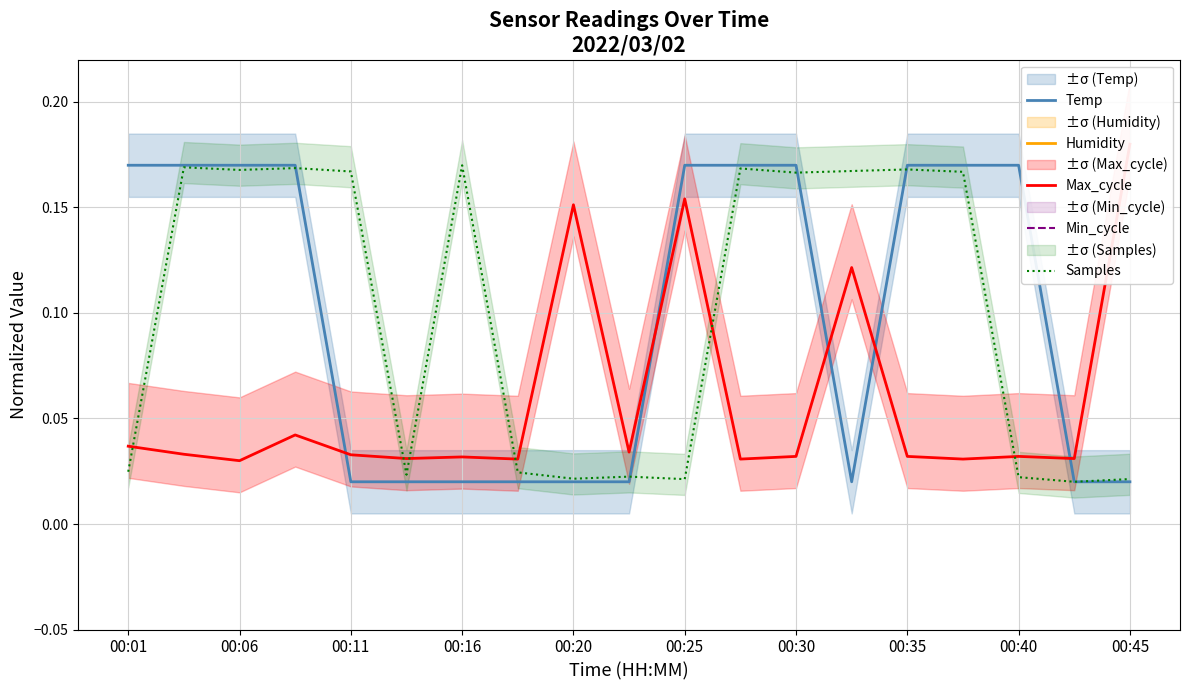

Reading left to right, what are all the values shown in this chart?

Temp: 0.2	0.2	0.2	0.2	0.0	0.0	0.0	0.0	0.0	0.0	0.2	0.2	0.2	0.0	0.2	0.2	0.2	0.0	0.0
Humidity: 0.5	0.5	0.5	0.5	0.5	0.5	0.5	0.5	0.5	0.5	0.5	0.5	0.5	0.5	0.5	0.5	0.5	0.5	0.5
Max_cycle: 0.0	0.0	0.0	0.0	0.0	0.0	0.0	0.0	0.2	0.0	0.2	0.0	0.0	0.1	0.0	0.0	0.0	0.0	0.2
Min_cycle: 0.5	0.5	0.5	0.5	0.5	0.5	0.5	0.5	0.5	0.5	0.5	0.5	0.5	0.5	0.5	0.5	0.5	0.5	0.5
Samples: 0.0	0.2	0.2	0.2	0.2	0.0	0.2	0.0	0.0	0.0	0.0	0.2	0.2	0.2	0.2	0.2	0.0	0.0	0.0